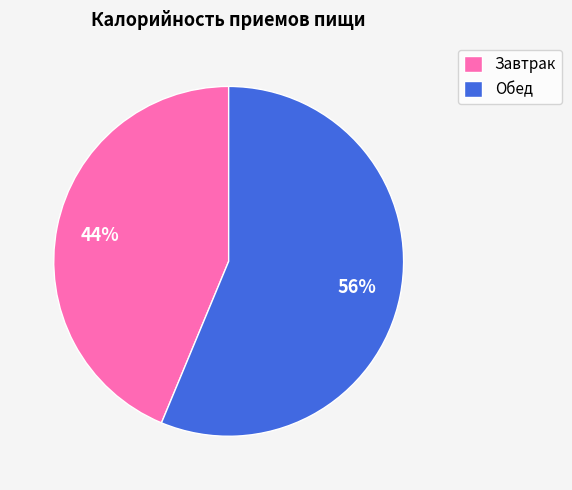

To the nearest percent, what is the average slice percentage?

50%